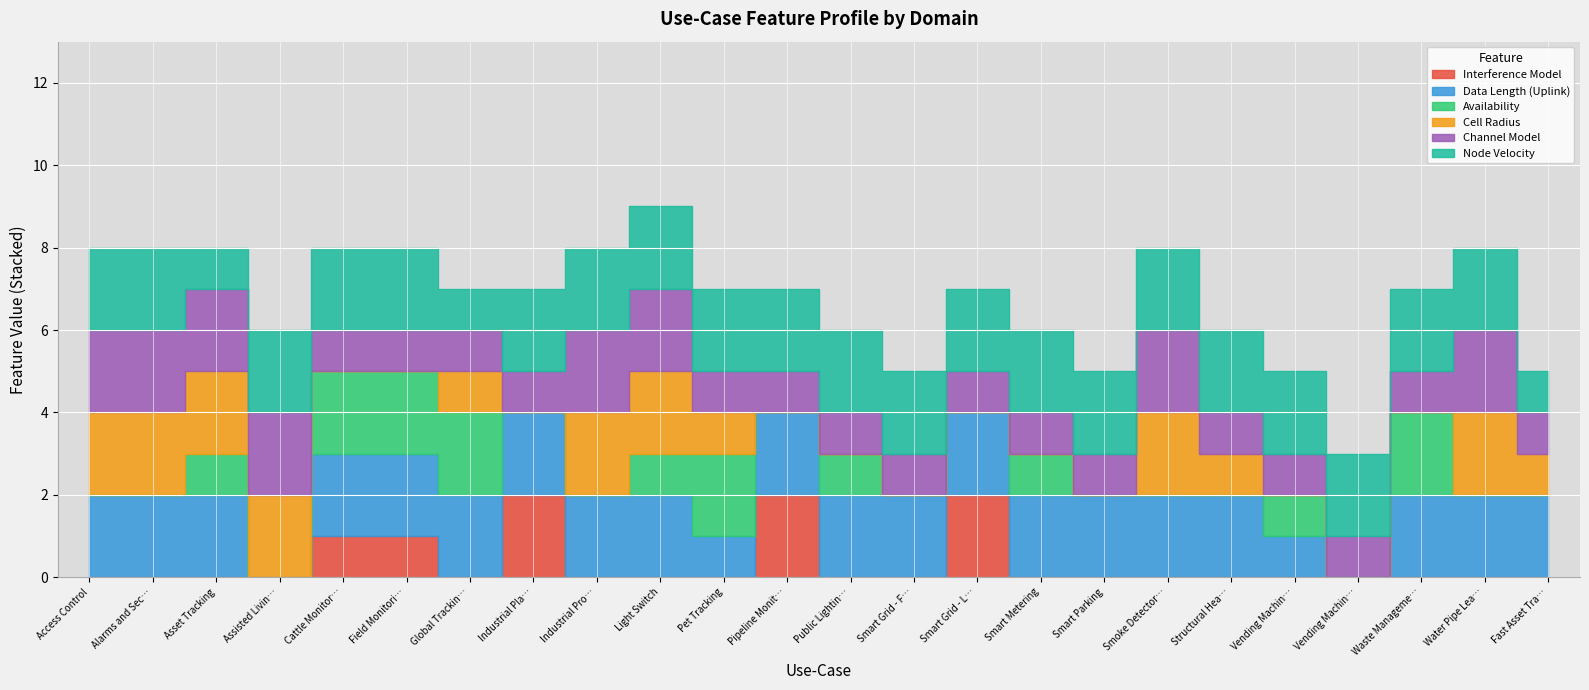

The value of Node Velocity at Asset Tracking is 1. True or false?

False